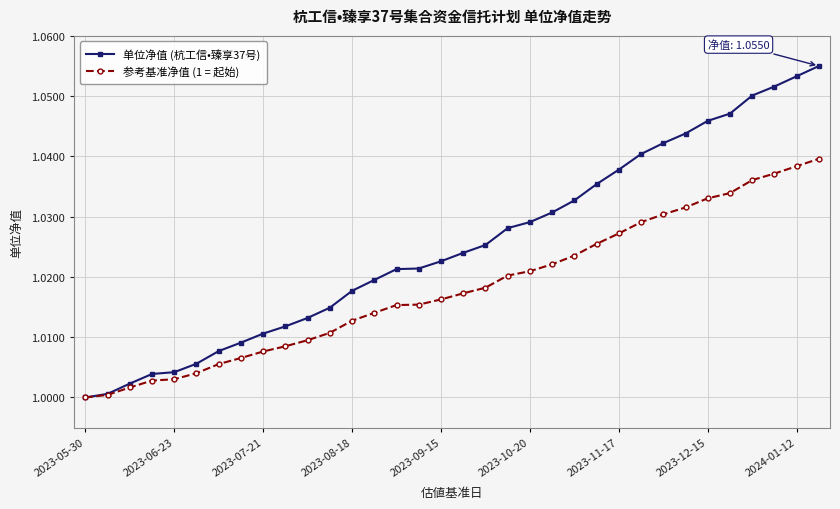

Which series has the largest total across all categories?

单位净值 (杭工信•臻享37号)